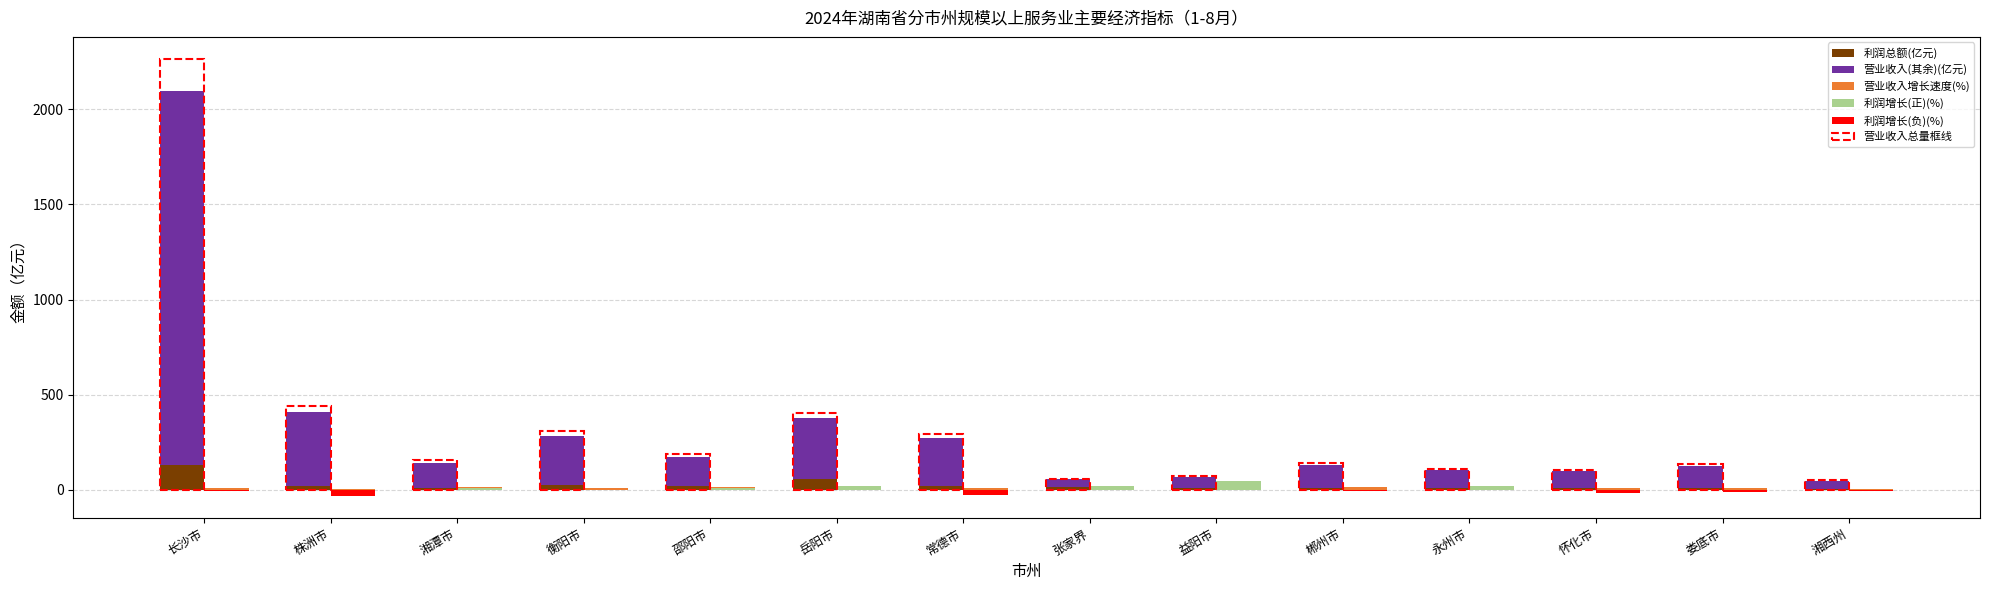

The value of 利润总额(亿元) at 常德市 is 26.3. True or false?

False